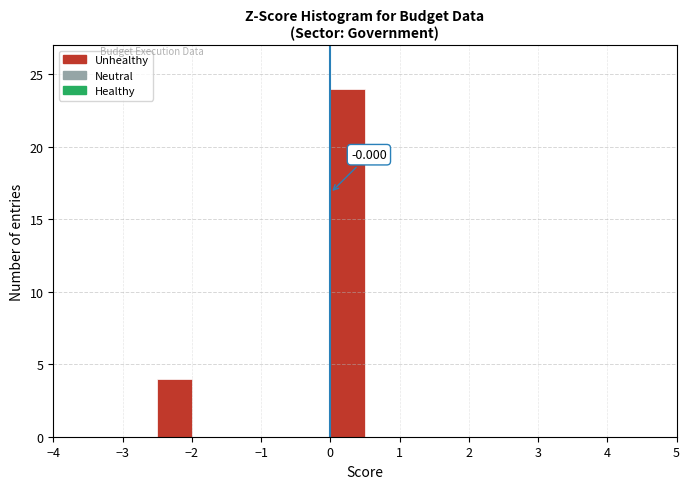

Which range on the x-axis has the tallest bar?

0.0 to 0.5